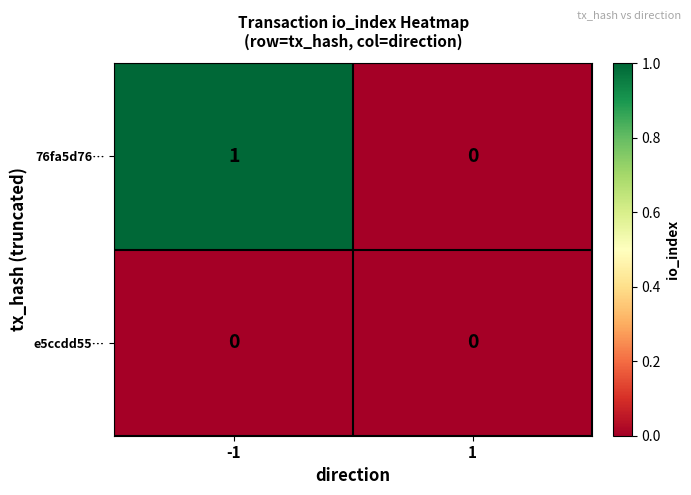

List the series in order of their peak value, highest first.

76fa5d76…, e5ccdd55…